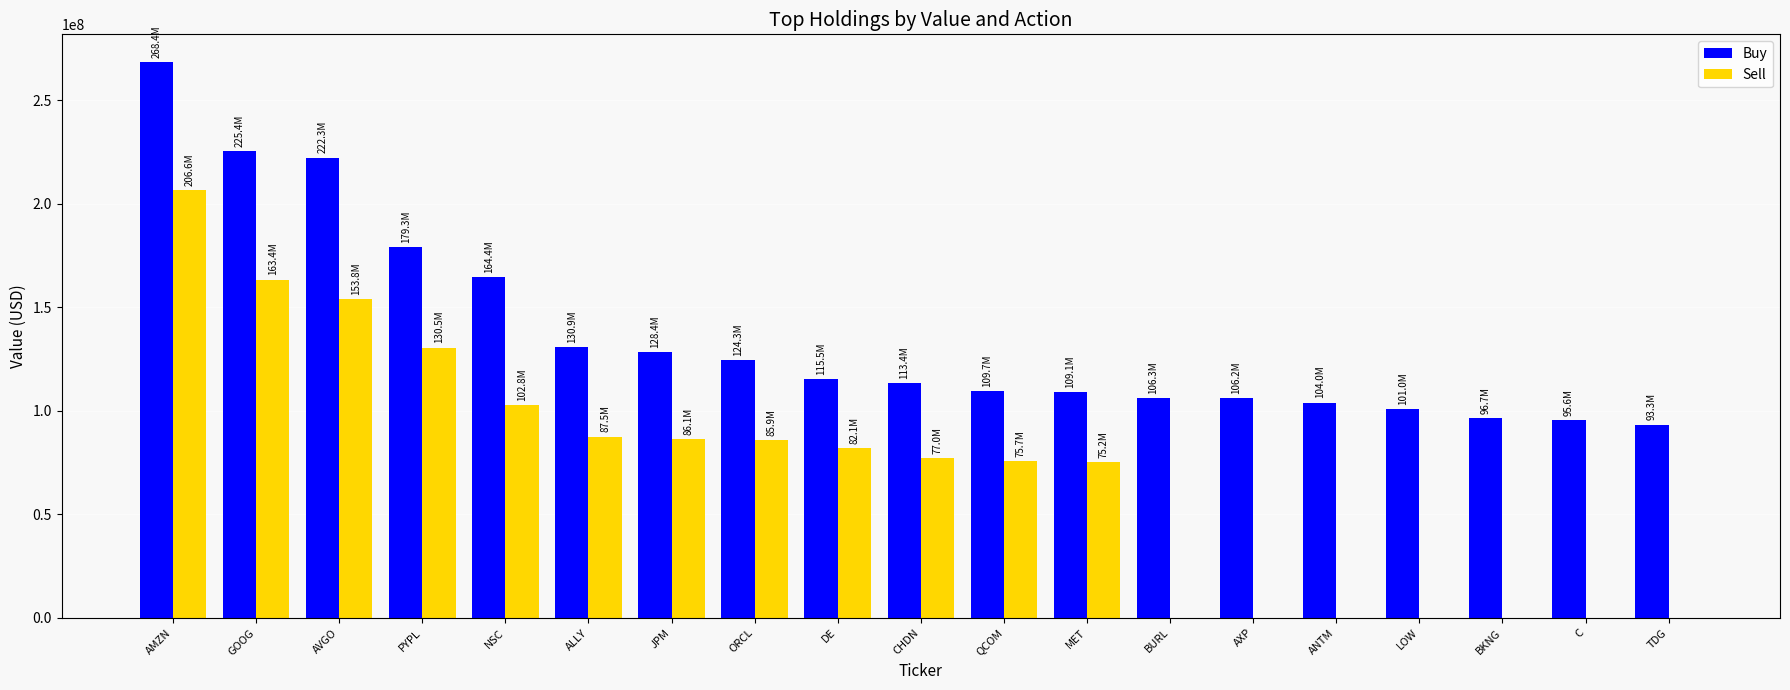

True or false: Sell has a value of 206627000 at AMZN.

True